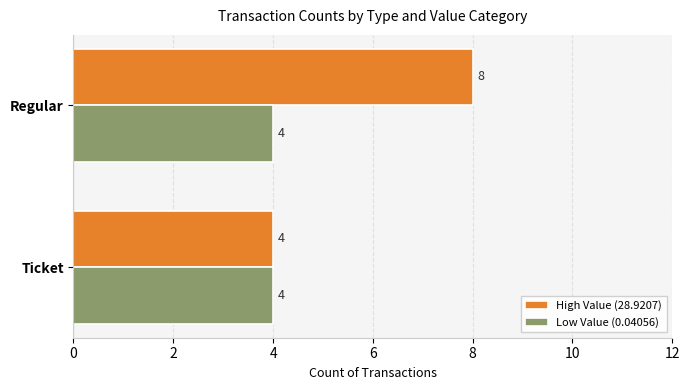

Which series has the largest total across all categories?

High Value (28.9207)